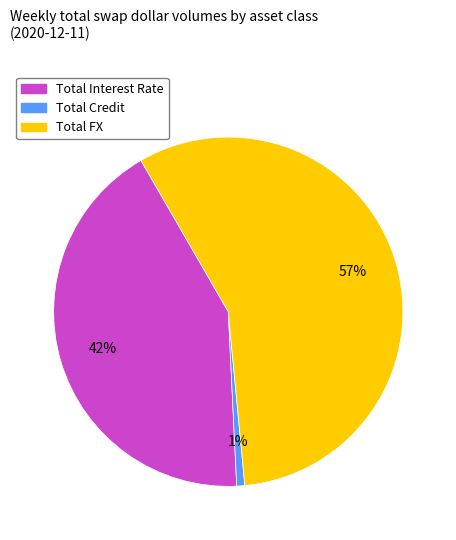

True or false: Total Interest Rate accounts for 29% of the total.

False